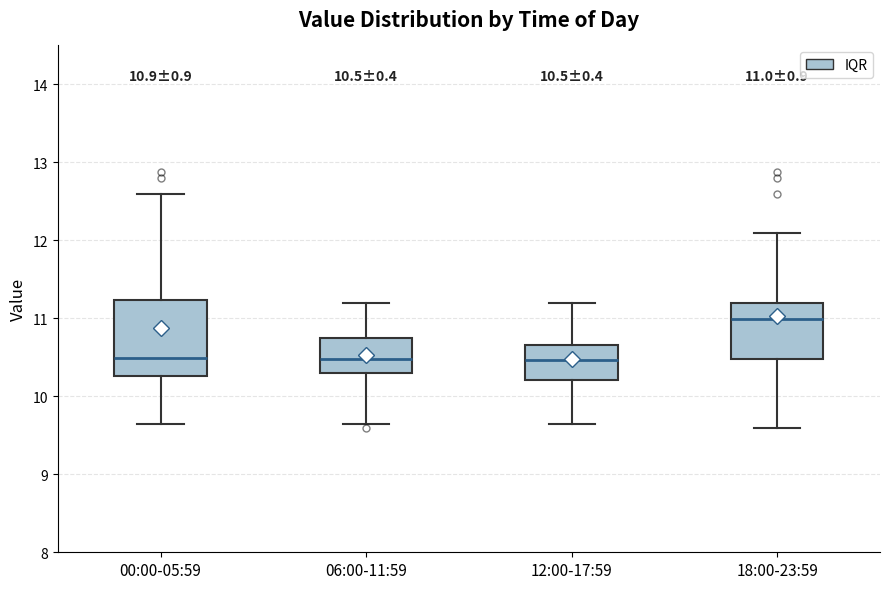

Which box is the tallest, from its lower edge to its upper edge?

00:00-05:59